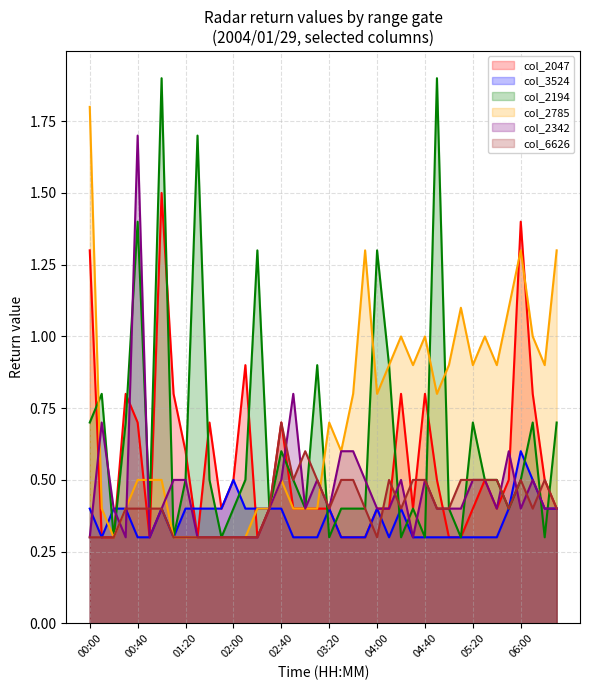

Reading left to right, list all the values displayed in this chart.

col_2047: 00:00=1.3	00:10=0.3	00:20=0.3	00:30=0.8	00:40=0.7	00:50=0.3	01:00=1.5	01:10=0.8	01:20=0.6	01:30=0.3	01:40=0.7	01:50=0.4	02:00=0.5	02:10=0.9	02:20=0.3	02:30=0.4	02:40=0.7	02:50=0.4	03:00=0.4	03:10=0.4	03:20=0.4	03:30=0.3	03:40=0.3	03:50=0.3	04:00=0.4	04:10=0.4	04:20=0.8	04:30=0.4	04:40=0.8	04:50=0.5	05:00=0.3	05:10=0.3	05:20=0.4	05:30=0.5	05:40=0.4	05:50=0.5	06:00=1.4	06:10=0.8	06:20=0.5	06:30=0.4
col_3524: 00:00=0.4	00:10=0.3	00:20=0.4	00:30=0.4	00:40=0.3	00:50=0.3	01:00=0.4	01:10=0.3	01:20=0.4	01:30=0.4	01:40=0.4	01:50=0.4	02:00=0.5	02:10=0.4	02:20=0.4	02:30=0.4	02:40=0.4	02:50=0.3	03:00=0.3	03:10=0.3	03:20=0.4	03:30=0.3	03:40=0.3	03:50=0.3	04:00=0.4	04:10=0.3	04:20=0.4	04:30=0.3	04:40=0.3	04:50=0.3	05:00=0.3	05:10=0.3	05:20=0.3	05:30=0.3	05:40=0.3	05:50=0.4	06:00=0.6	06:10=0.5	06:20=0.4	06:30=0.4
col_2194: 00:00=0.7	00:10=0.8	00:20=0.3	00:30=0.7	00:40=1.4	00:50=0.4	01:00=1.9	01:10=0.3	01:20=0.5	01:30=1.7	01:40=0.5	01:50=0.3	02:00=0.4	02:10=0.5	02:20=1.3	02:30=0.4	02:40=0.6	02:50=0.5	03:00=0.4	03:10=0.9	03:20=0.3	03:30=0.4	03:40=0.4	03:50=0.4	04:00=1.3	04:10=0.9	04:20=0.3	04:30=0.4	04:40=0.3	04:50=1.9	05:00=0.4	05:10=0.3	05:20=0.7	05:30=0.5	05:40=0.5	05:50=0.4	06:00=0.5	06:10=0.7	06:20=0.3	06:30=0.7
col_2785: 00:00=1.8	00:10=0.4	00:20=0.3	00:30=0.4	00:40=0.5	00:50=0.5	01:00=0.5	01:10=0.3	01:20=0.3	01:30=0.3	01:40=0.3	01:50=0.3	02:00=0.3	02:10=0.3	02:20=0.4	02:30=0.4	02:40=0.5	02:50=0.4	03:00=0.4	03:10=0.4	03:20=0.7	03:30=0.6	03:40=0.8	03:50=1.3	04:00=0.8	04:10=0.9	04:20=1.0	04:30=0.9	04:40=1.0	04:50=0.8	05:00=0.9	05:10=1.1	05:20=0.9	05:30=1.0	05:40=0.9	05:50=1.1	06:00=1.3	06:10=1.0	06:20=0.9	06:30=1.3
col_2342: 00:00=0.3	00:10=0.7	00:20=0.4	00:30=0.3	00:40=1.7	00:50=0.3	01:00=0.4	01:10=0.5	01:20=0.5	01:30=0.3	01:40=0.3	01:50=0.3	02:00=0.3	02:10=0.3	02:20=0.3	02:30=0.4	02:40=0.5	02:50=0.8	03:00=0.4	03:10=0.5	03:20=0.4	03:30=0.6	03:40=0.6	03:50=0.5	04:00=0.4	04:10=0.4	04:20=0.5	04:30=0.3	04:40=0.5	04:50=0.4	05:00=0.4	05:10=0.4	05:20=0.5	05:30=0.5	05:40=0.4	05:50=0.6	06:00=0.4	06:10=0.5	06:20=0.4	06:30=0.4
col_6626: 00:00=0.3	00:10=0.3	00:20=0.3	00:30=0.4	00:40=0.4	00:50=0.4	01:00=0.4	01:10=0.3	01:20=0.3	01:30=0.3	01:40=0.3	01:50=0.3	02:00=0.3	02:10=0.3	02:20=0.3	02:30=0.4	02:40=0.7	02:50=0.5	03:00=0.6	03:10=0.5	03:20=0.4	03:30=0.5	03:40=0.5	03:50=0.4	04:00=0.3	04:10=0.5	04:20=0.4	04:30=0.5	04:40=0.5	04:50=0.4	05:00=0.4	05:10=0.5	05:20=0.5	05:30=0.5	05:40=0.5	05:50=0.4	06:00=0.5	06:10=0.4	06:20=0.5	06:30=0.4